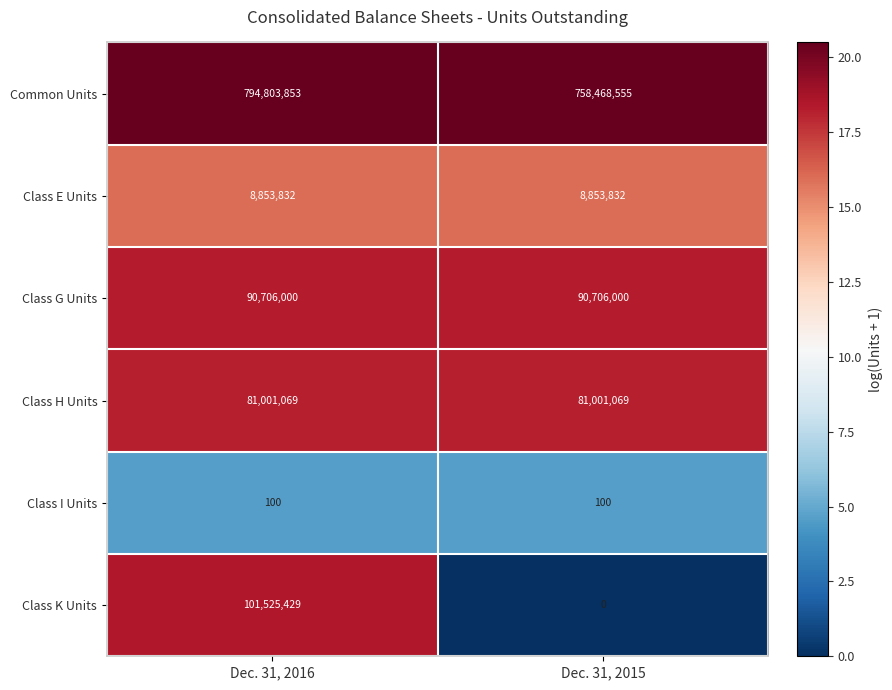

How many categories are shown in the chart?

2